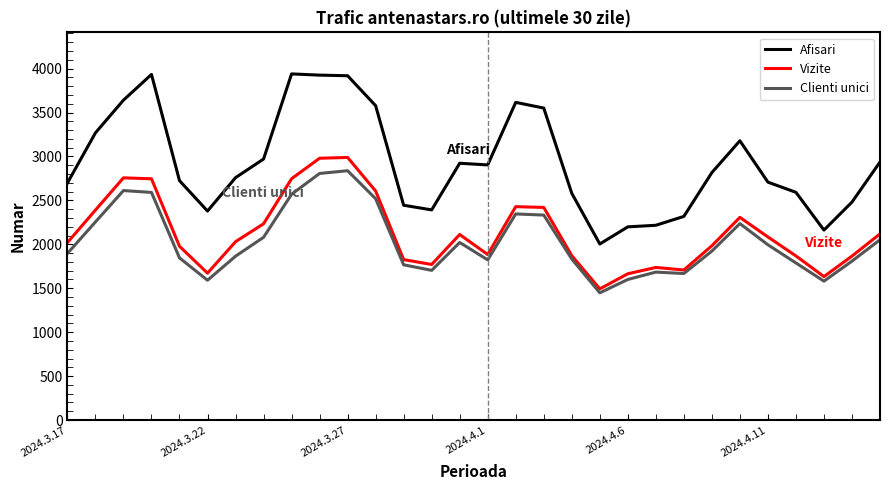

How many values in the Clienti unici series are below 1923?

15